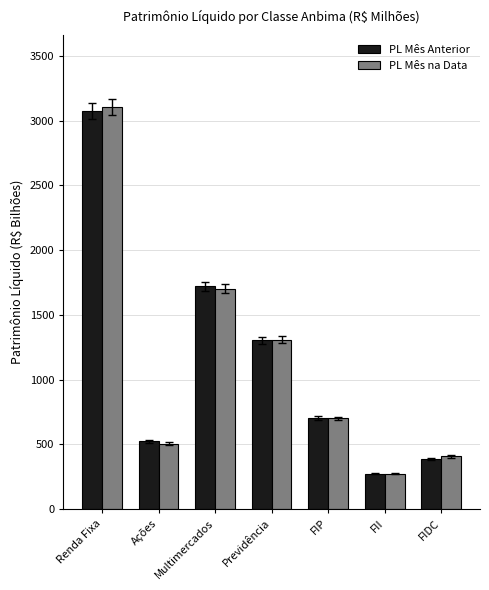

Reading left to right, what are all the values shown in this chart?

PL Mês Anterior: 3072.1	523.6	1719.4	1302.8	703.9	271.8	388.6
PL Mês na Data: 3103.2	503.2	1701.7	1307.2	699.9	271.8	405.2